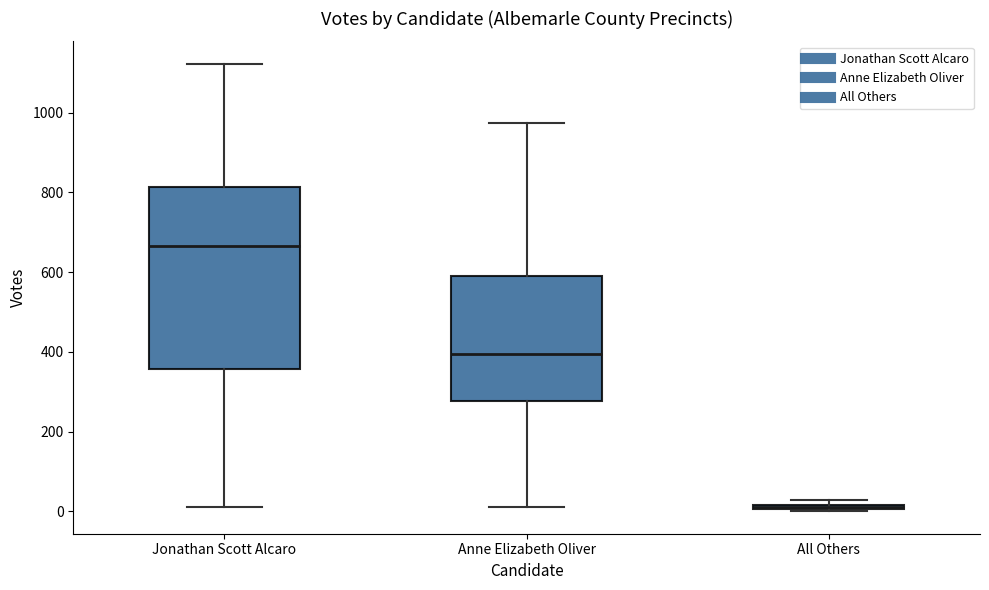

Where does the upper whisker of the box for Anne Elizabeth Oliver end on the y-axis? The values are not printed on the chart, so give them approximately, as read against the axis.

980